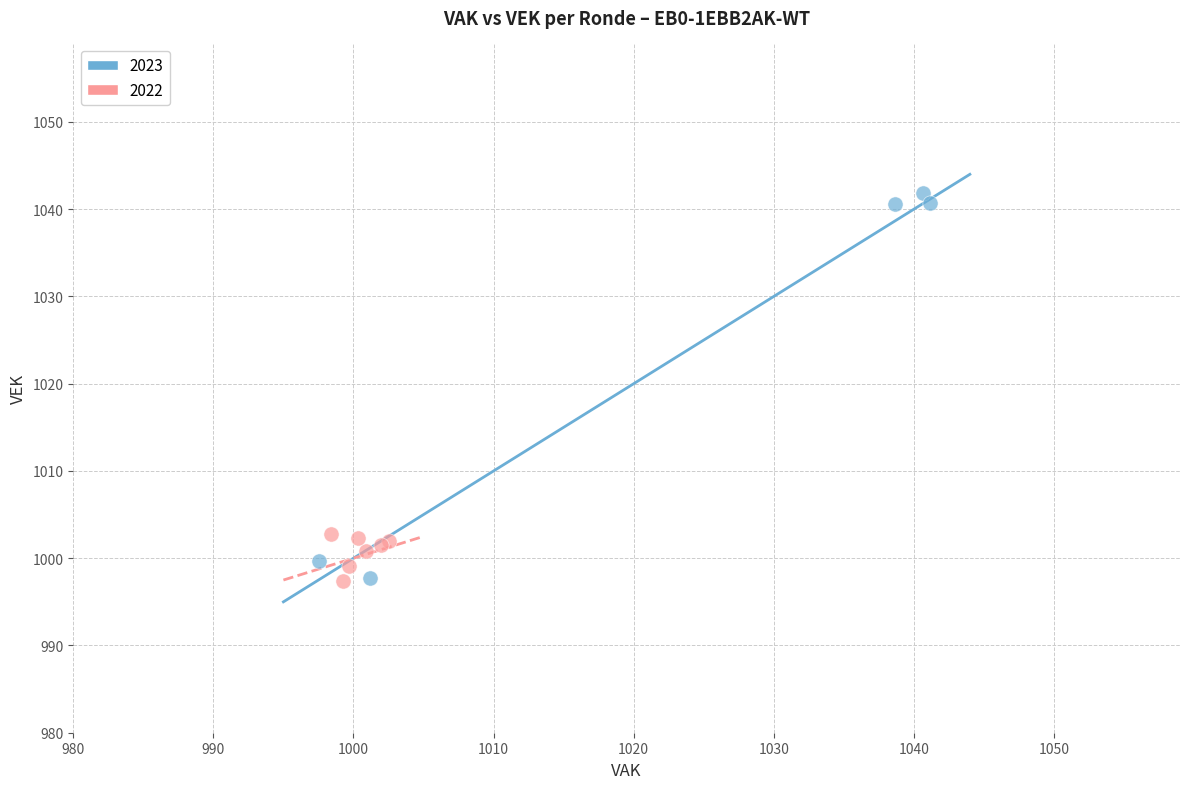

Which series contains the highest Y value?

2023